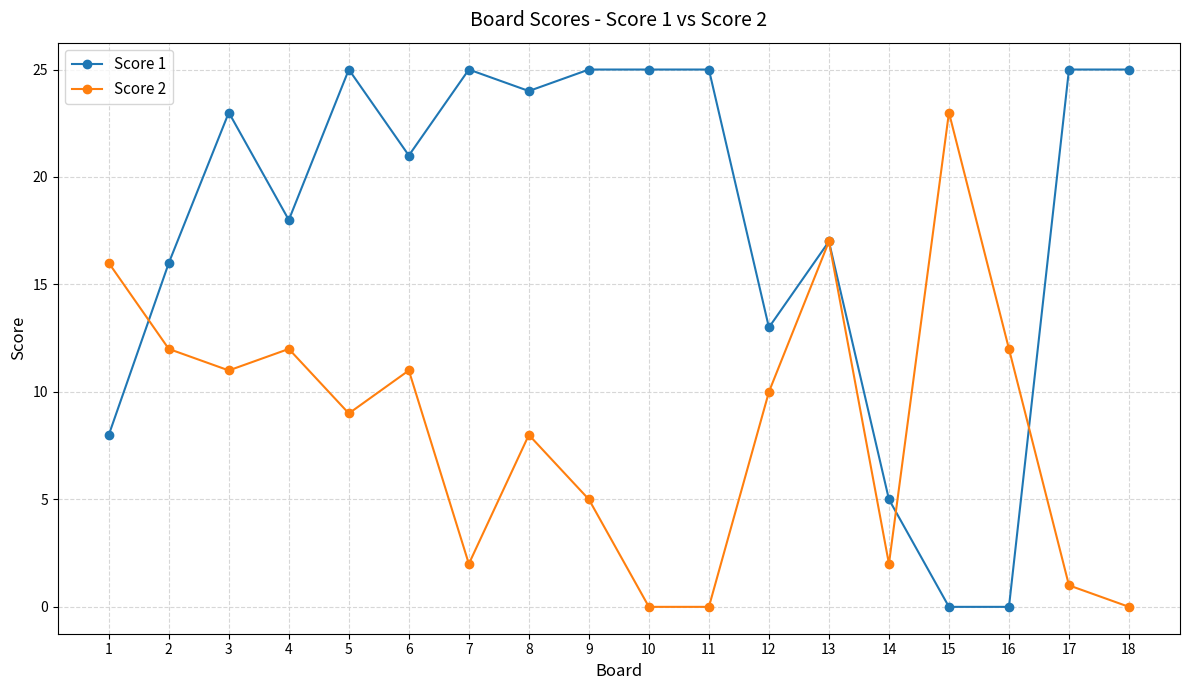

Where is the first local minimum for Score 1?

4